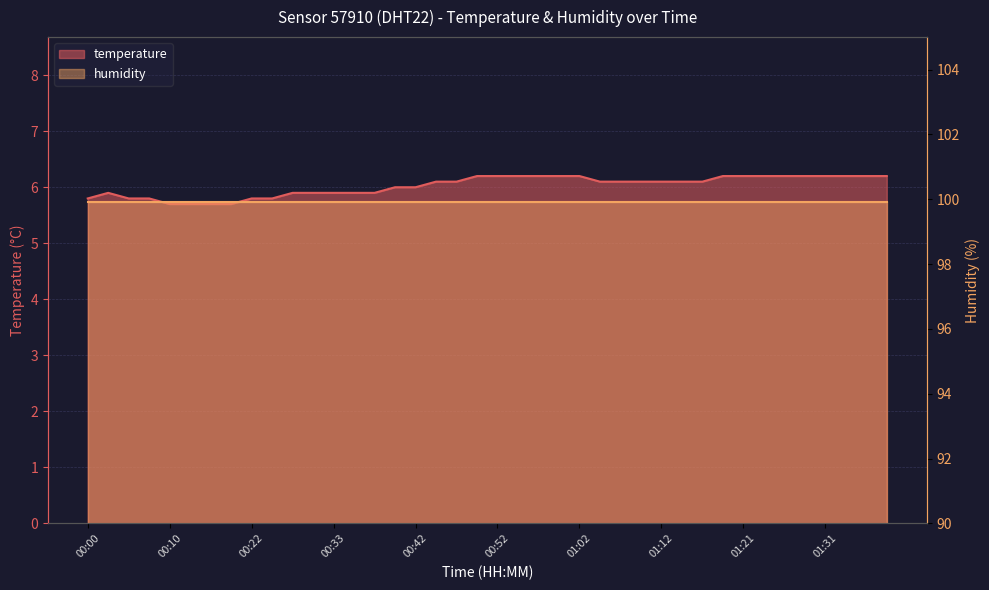

Count the number of categories in the chart.

40